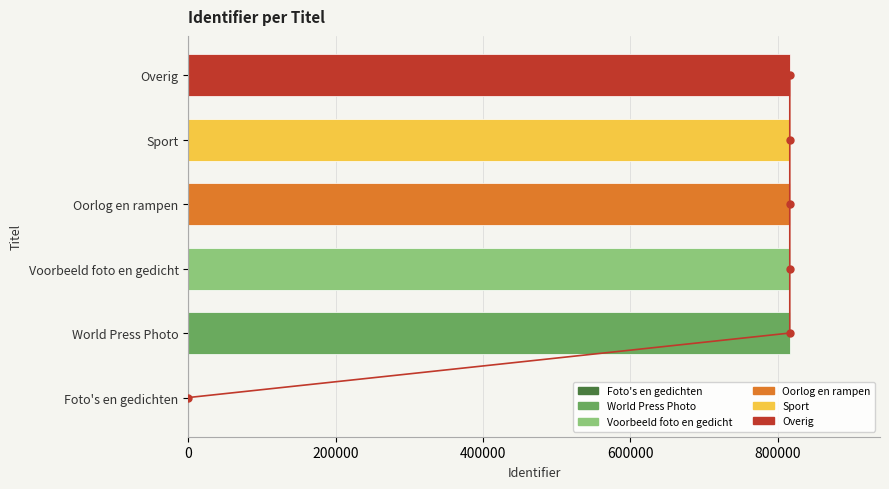

What is the value of the Identifier trend bar at the 6th from the left?

5